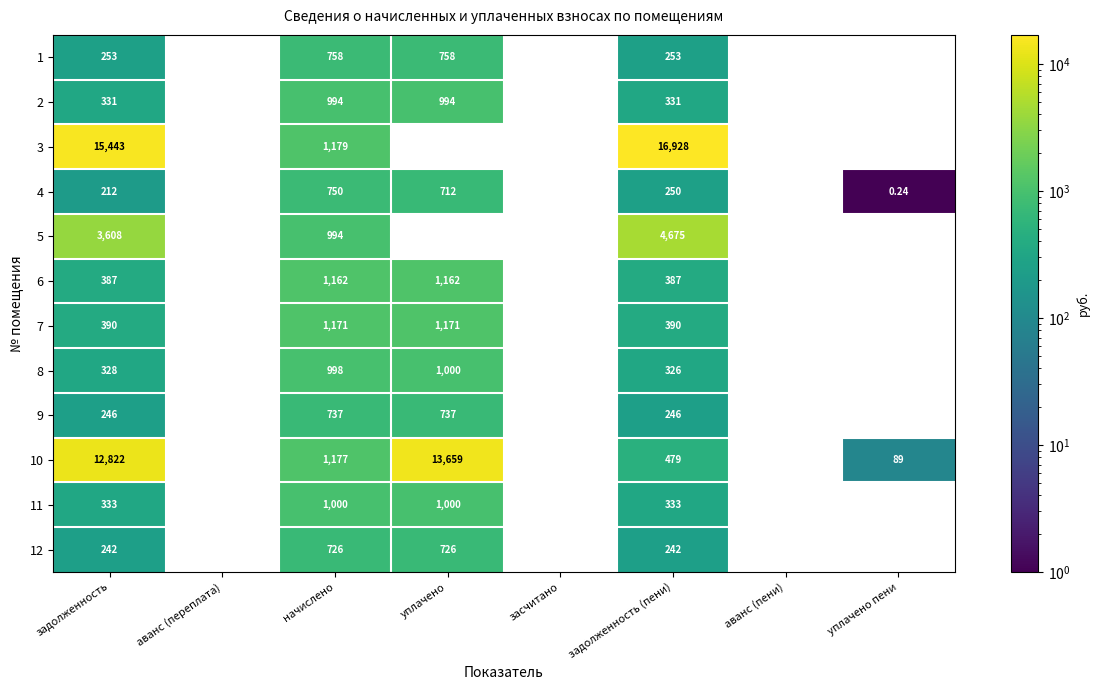

At how many categories does at least one series exceed 14818?

2